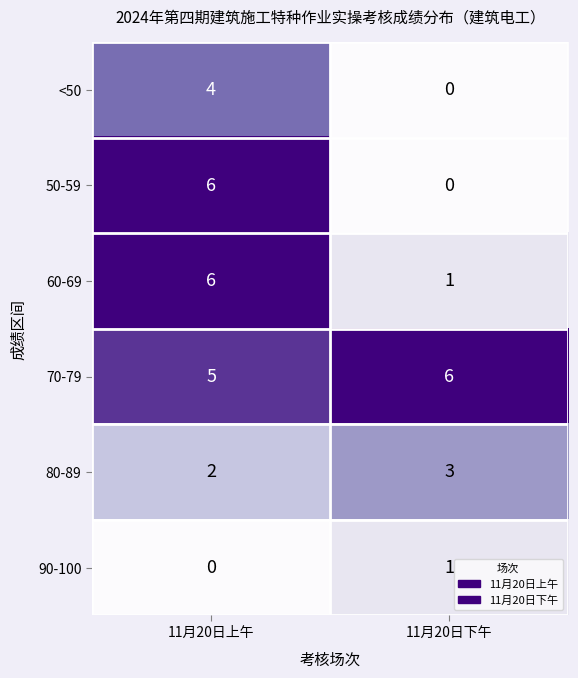

Which series changed the most between 11月20日上午 and 11月20日下午?

50-59